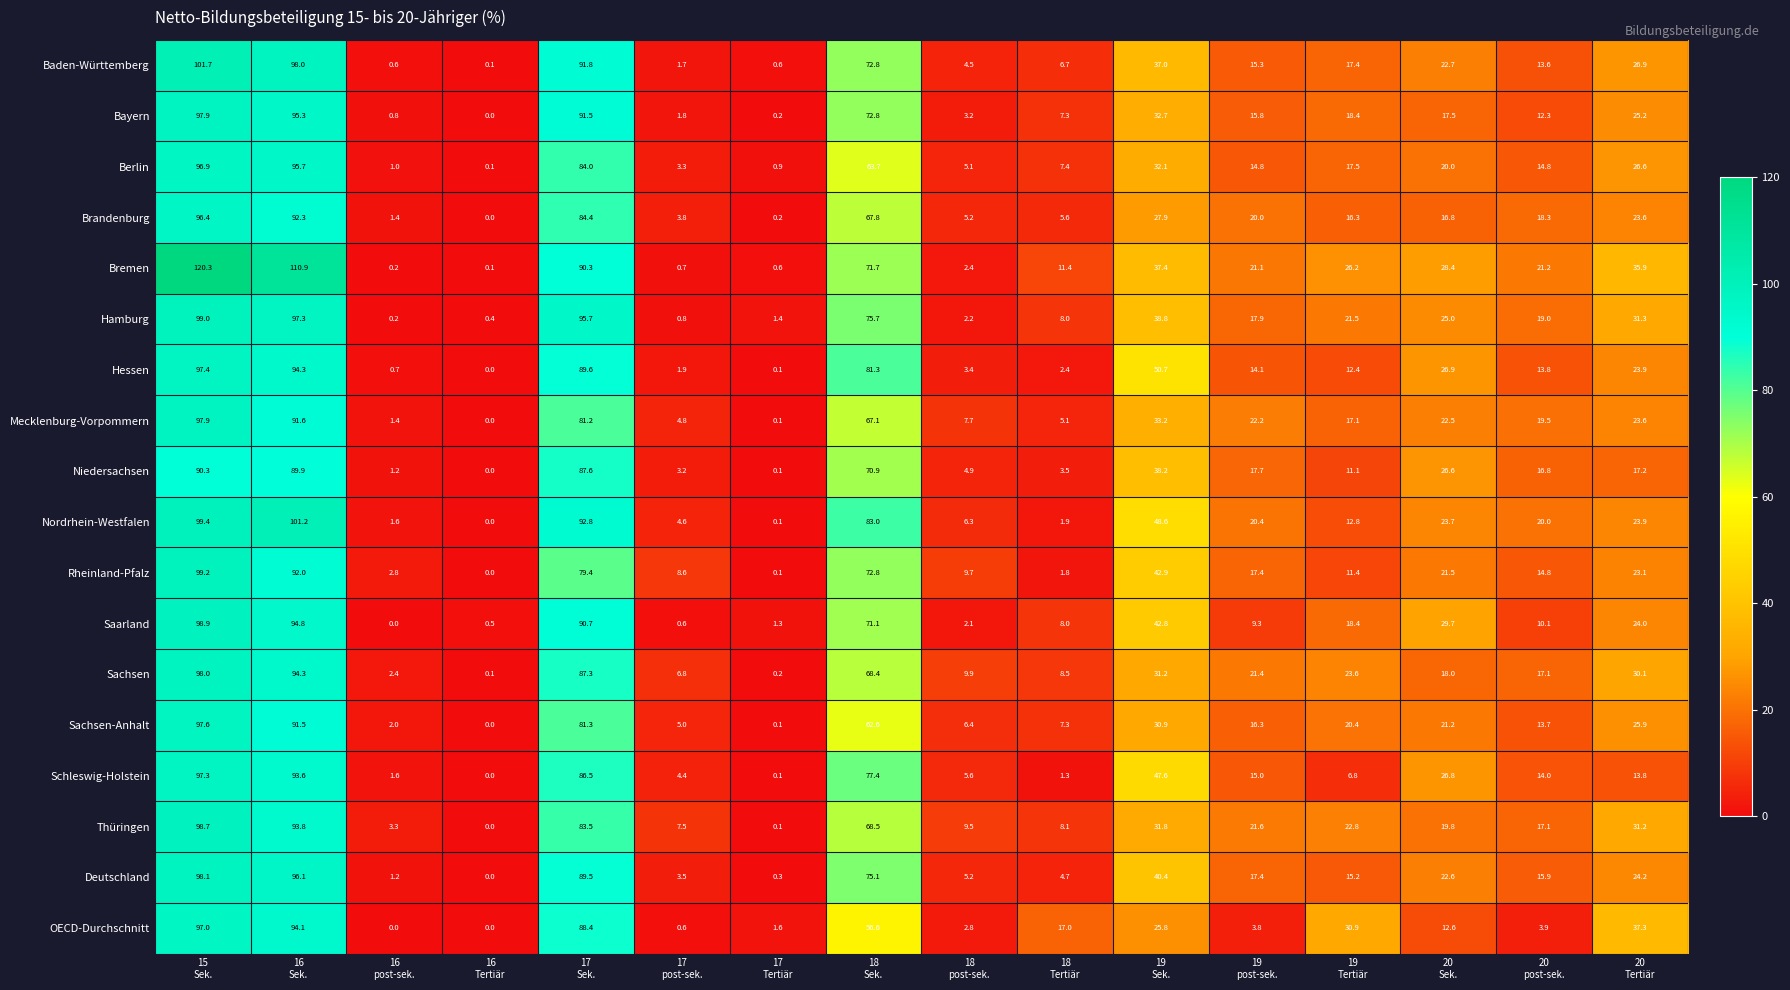

What is the maximum value shown in the chart?

120.3